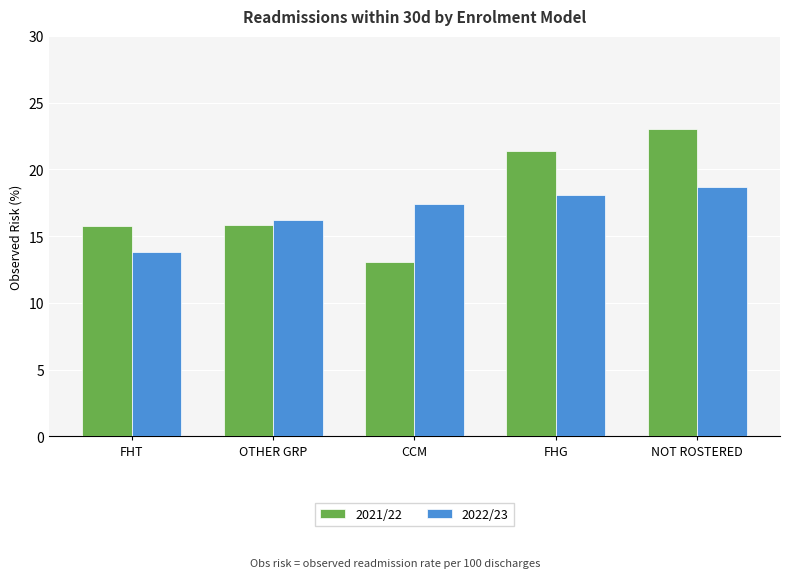

Which series has the largest range (max minus min)?

2021/22